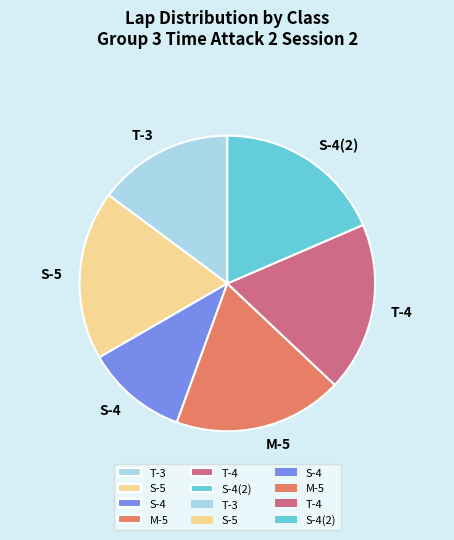

Approximately how many times larger is the value at T-4 compared to S-4(2)?

1.0